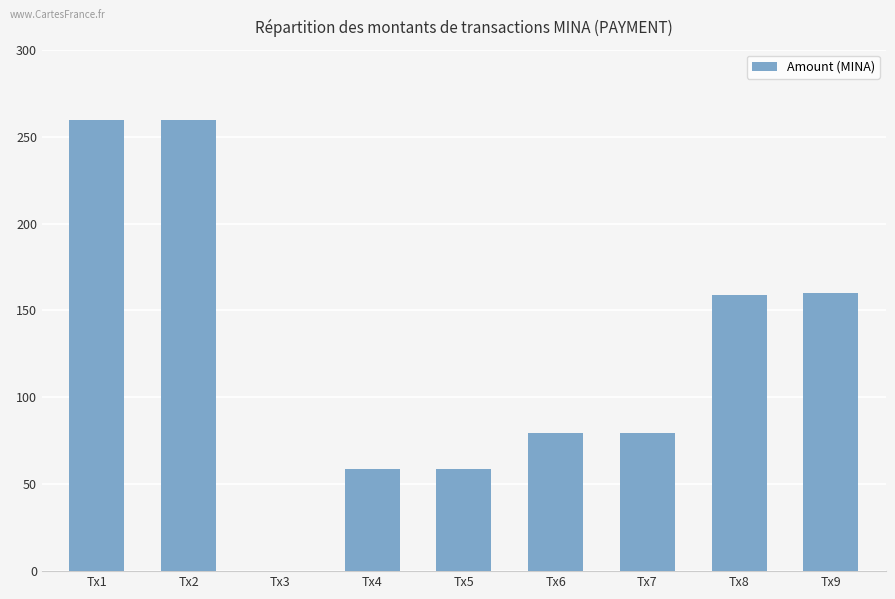

What is the sum of the values at Tx7 and Tx5?

138.1